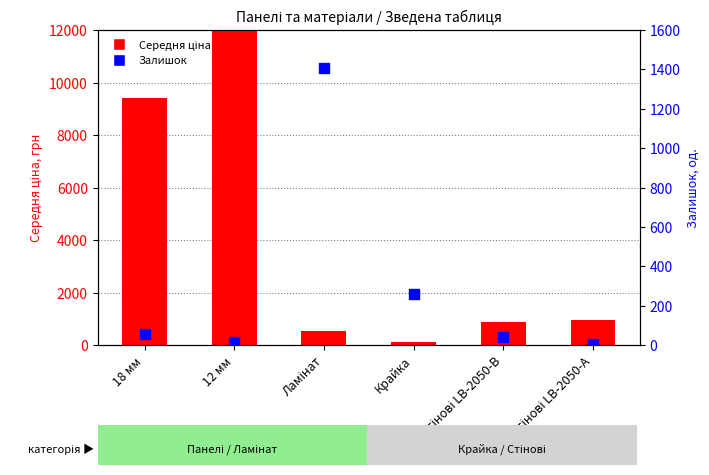

Which series has the largest total across all categories?

Середня ціна